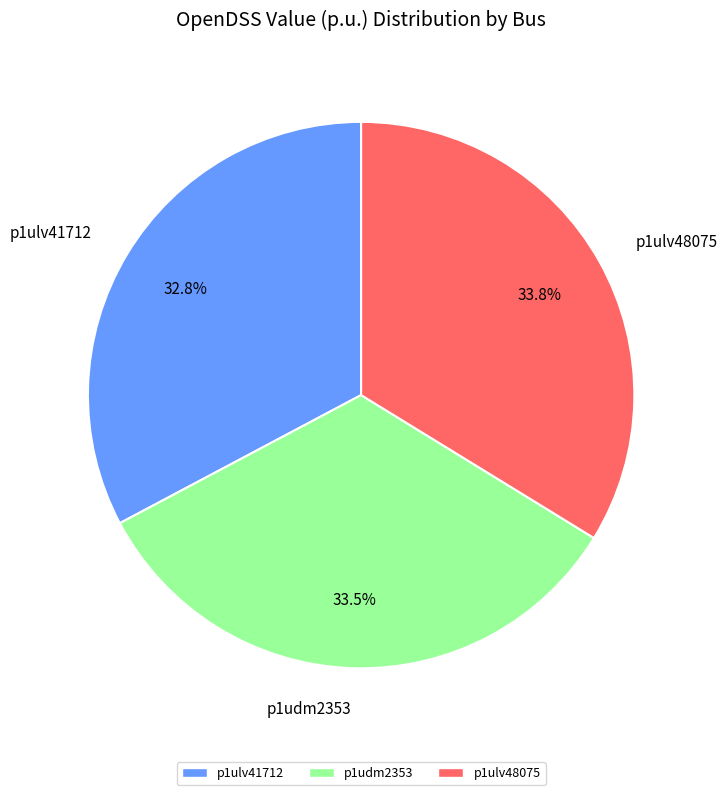

Do p1udm2353 and p1ulv48075 together represent more than half of the pie?

Yes